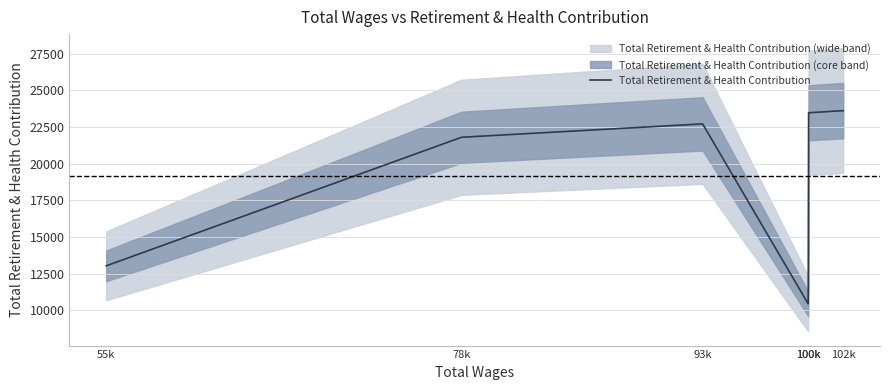

Read the value at 100k.

23480